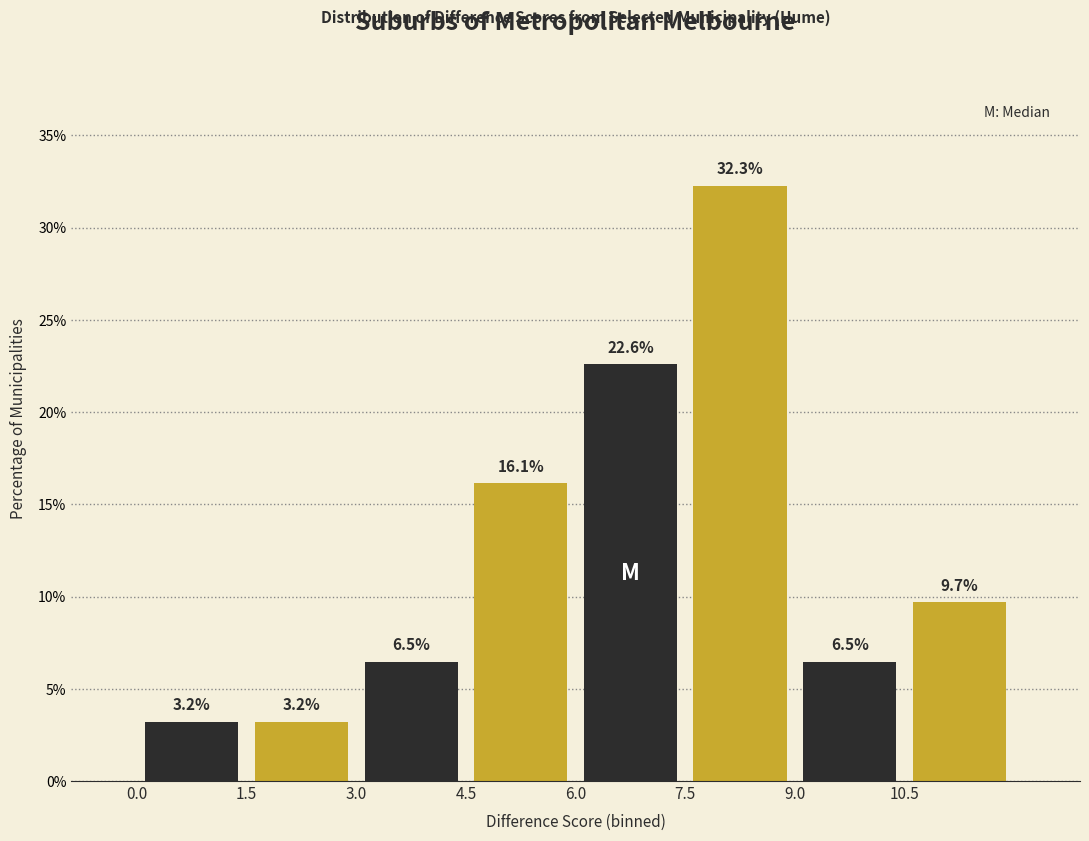

Over which range of the x-axis is the bar tallest?

7.5 to 9.0